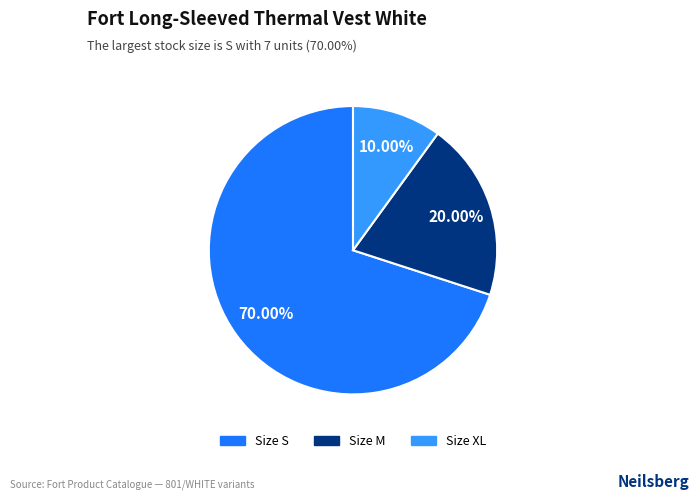

How many slices are in this pie chart?

3